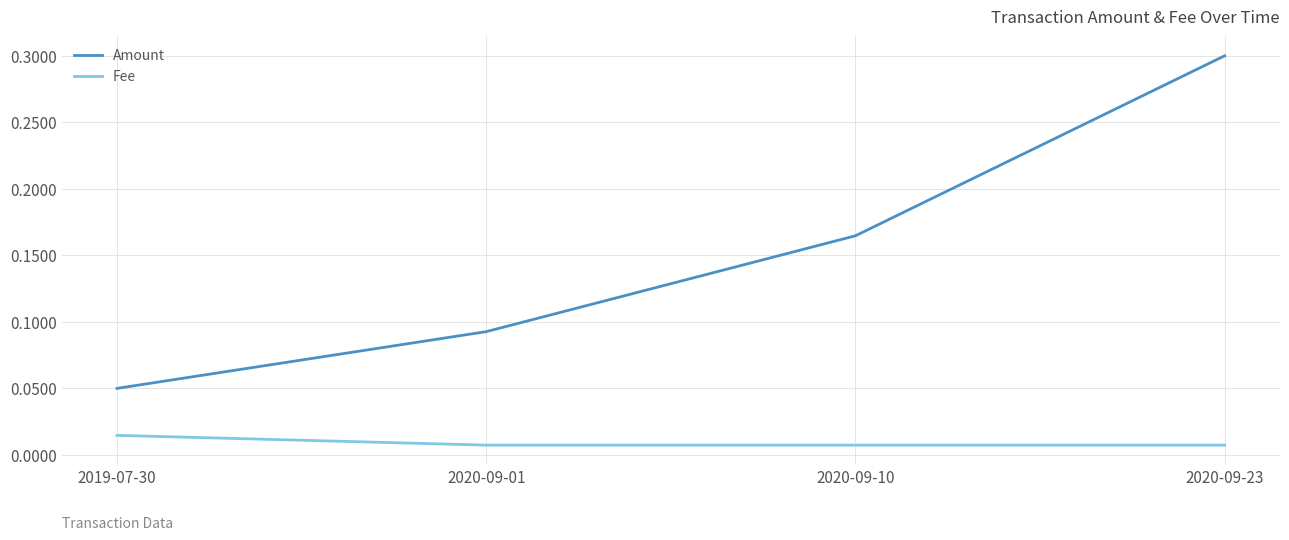

The value of Amount at 2020-09-23 is 0.1. True or false?

False